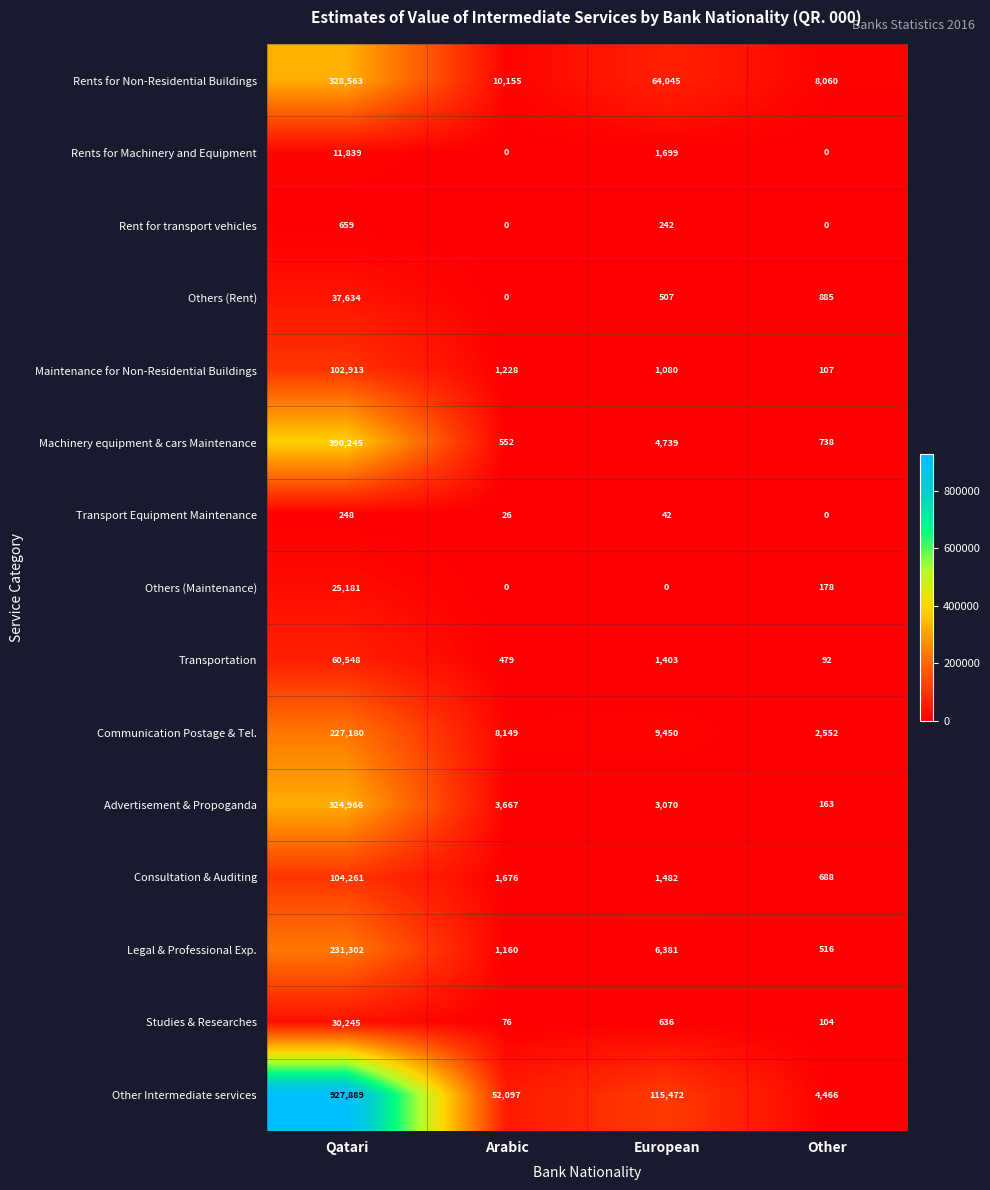

What is the difference between the maximum and second lowest values in the Other Intermediate services series?

875792